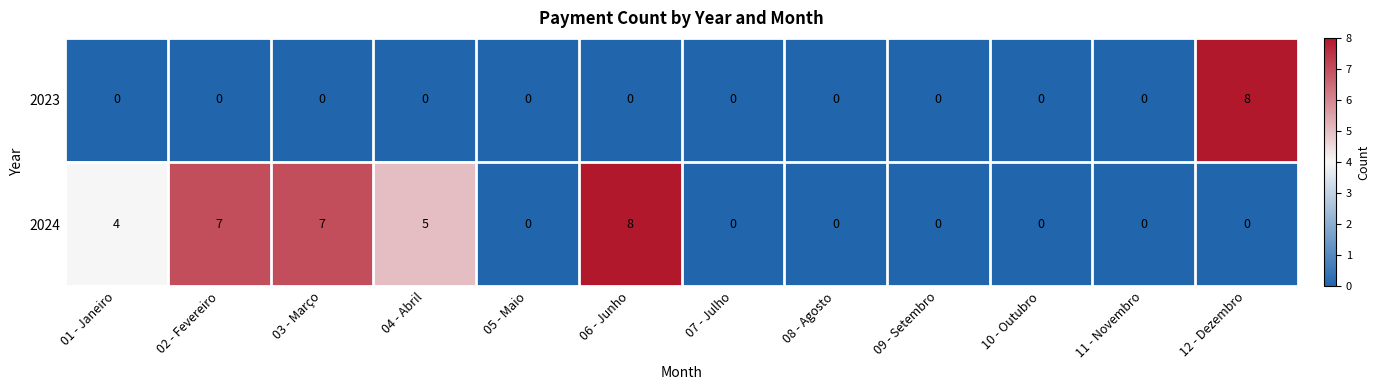

List the series in order of their overall mean, highest first.

2024, 2023